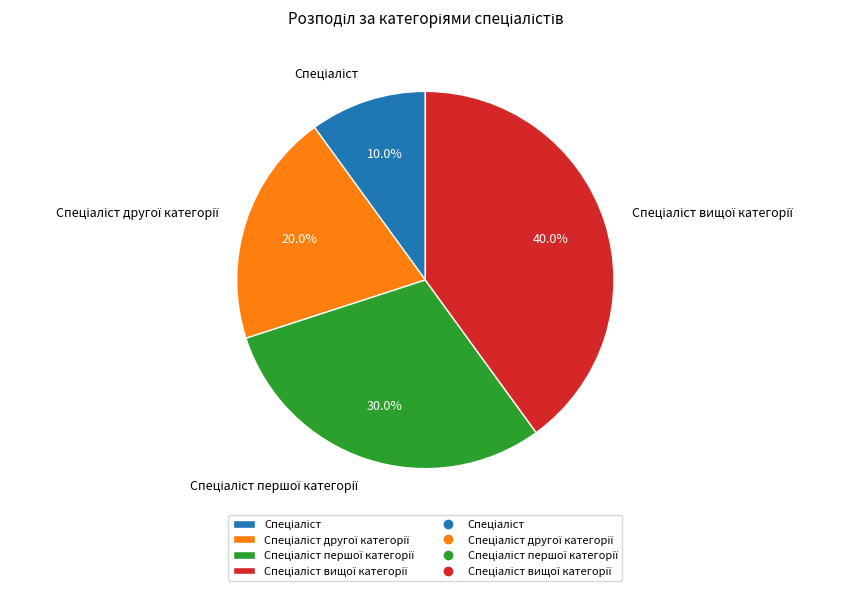

Is there any slice that represents more than half of the pie?

No